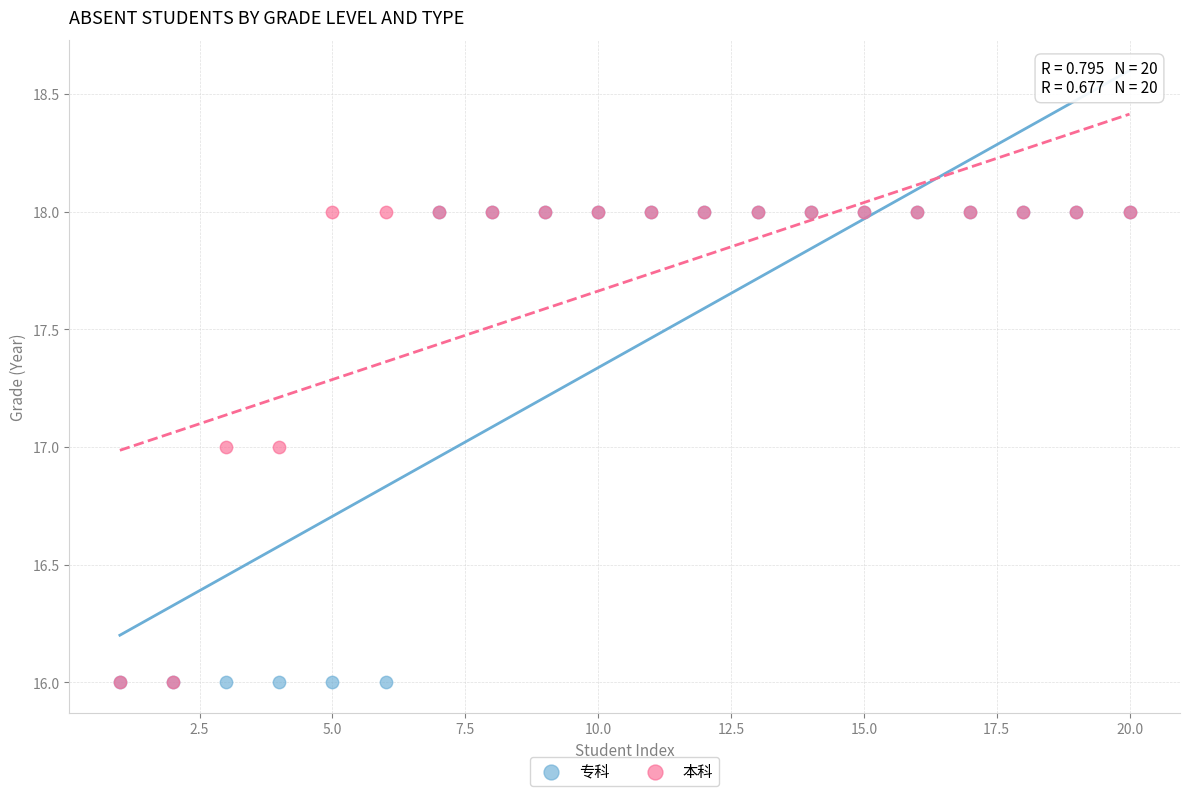

What are all the series names shown in the legend?

专科, 本科